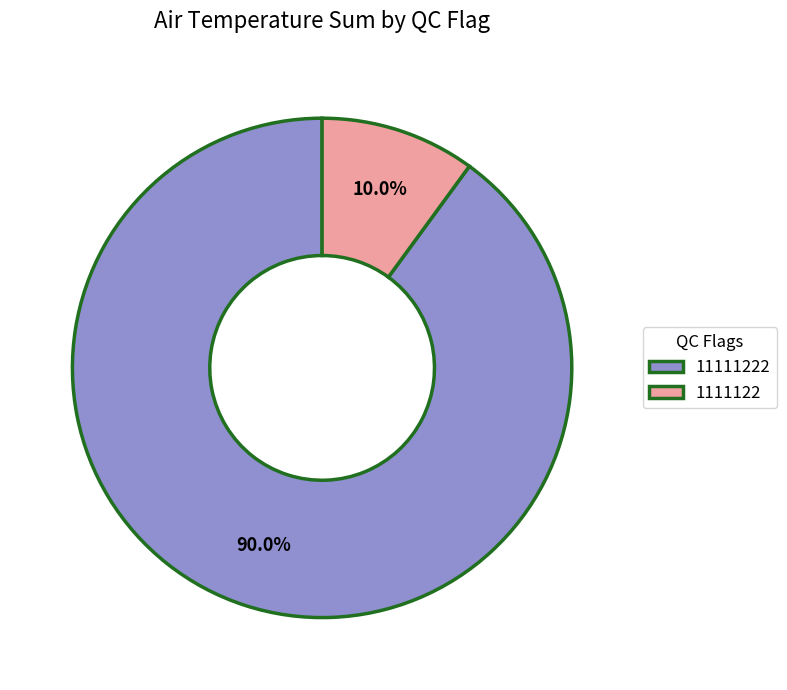

Rank the categories by value from lowest to highest.

1111122, 11111222